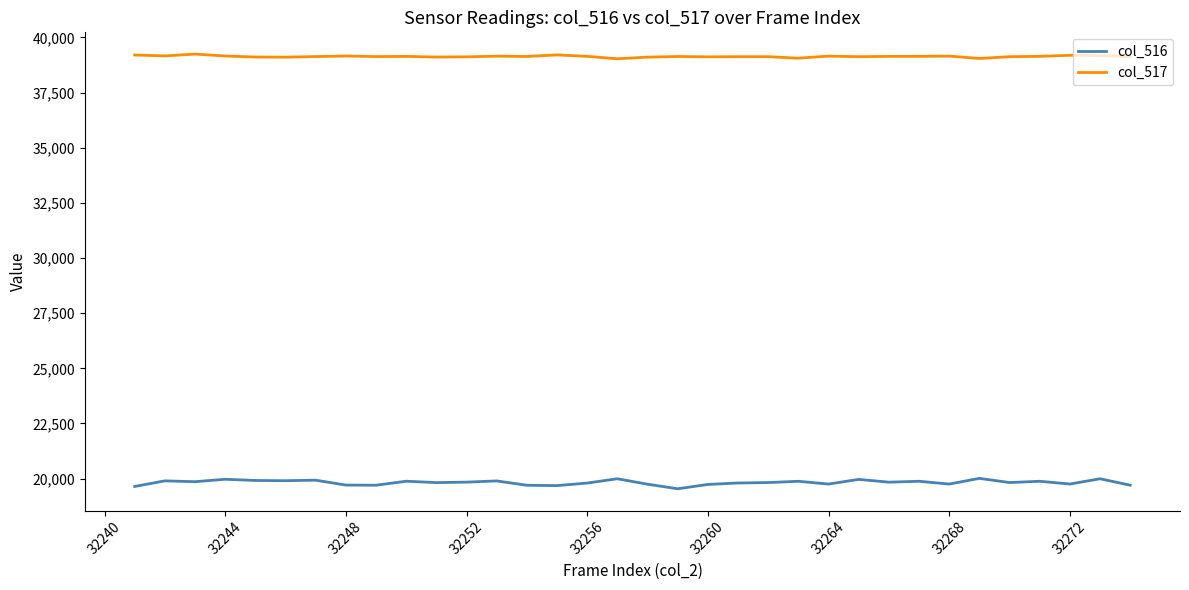

True or false: col_517 and col_516 intersect in this chart.

False